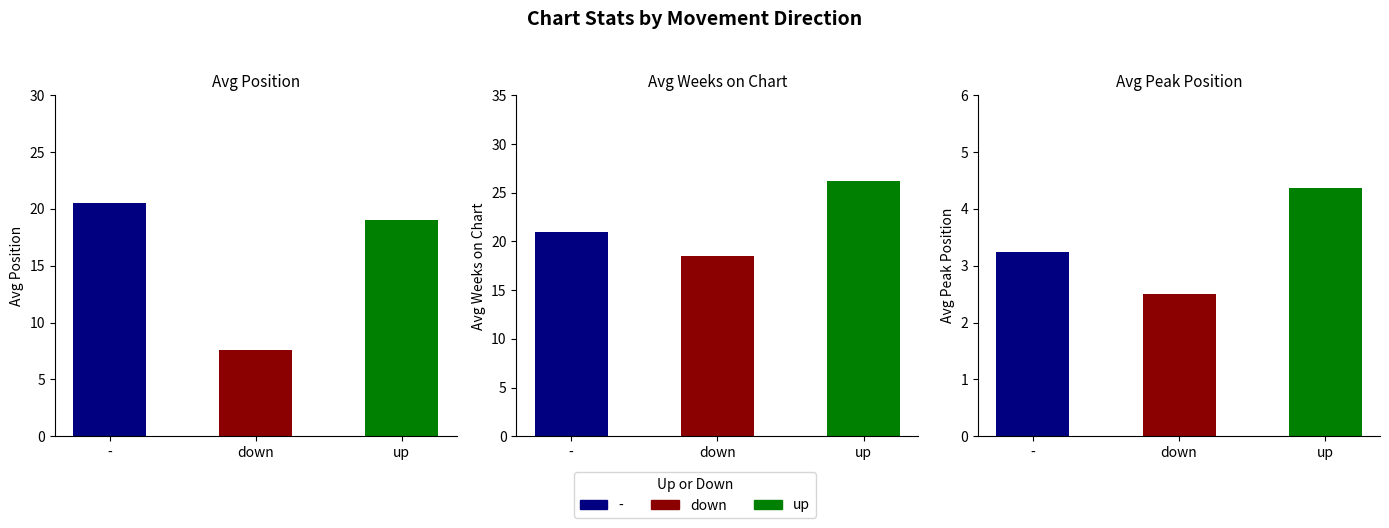

What is the label of the 2nd bar from the right?

down